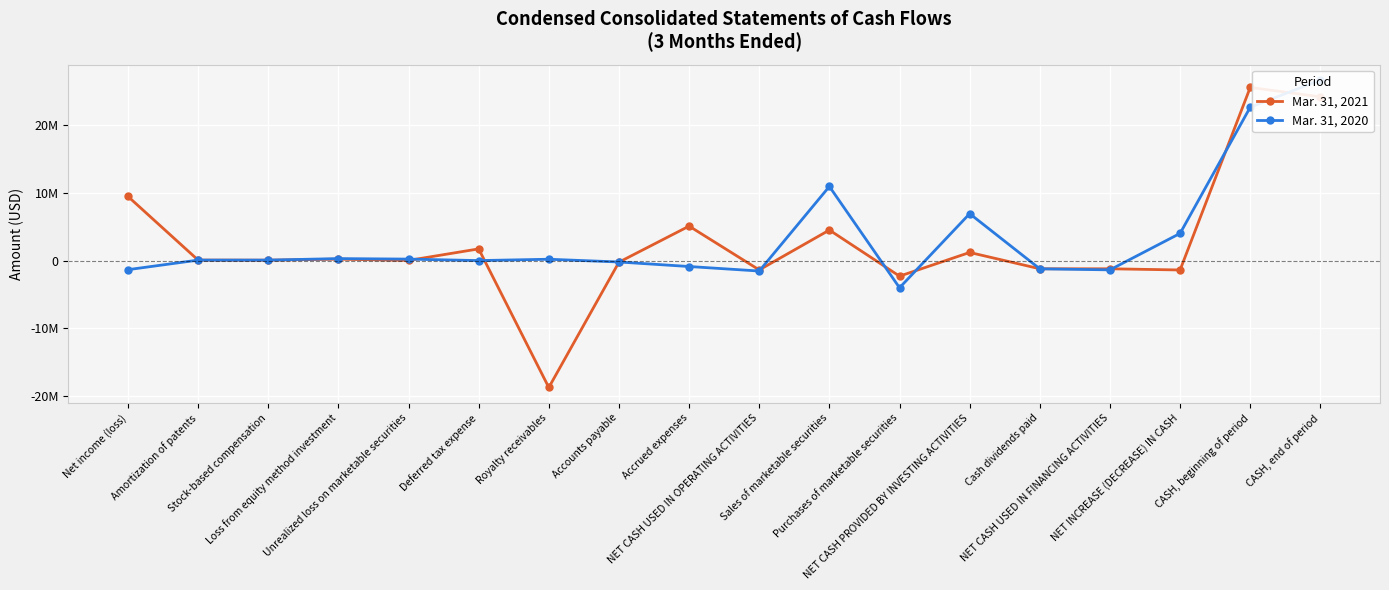

Reading left to right, transcribe all the data shown in this chart.

Mar. 31, 2021: Net income (loss)=9451000	Amortization of patents=74000	Stock-based compensation=59000	Loss from equity method investment=210000	Unrealized loss on marketable securities=23000	Deferred tax expense=1724000	Royalty receivables=-18692000	Accounts payable=-232000	Accrued expenses=5078000	NET CASH USED IN OPERATING ACTIVITIES=-1375000	Sales of marketable securities=4499000	Purchases of marketable securities=-2293000	NET CASH PROVIDED BY INVESTING ACTIVITIES=1198000	Cash dividends paid=-1206000	NET CASH USED IN FINANCING ACTIVITIES=-1206000	NET INCREASE (DECREASE) IN CASH=-1383000	CASH, beginning of period=25505000	CASH, end of period=24122000
Mar. 31, 2020: Net income (loss)=-1337000	Amortization of patents=72000	Stock-based compensation=72000	Loss from equity method investment=293000	Unrealized loss on marketable securities=220000	Deferred tax expense=0	Royalty receivables=199000	Accounts payable=-207000	Accrued expenses=-872000	NET CASH USED IN OPERATING ACTIVITIES=-1538000	Sales of marketable securities=10919000	Purchases of marketable securities=-4001000	NET CASH PROVIDED BY INVESTING ACTIVITIES=6910000	Cash dividends paid=-1211000	NET CASH USED IN FINANCING ACTIVITIES=-1365000	NET INCREASE (DECREASE) IN CASH=4007000	CASH, beginning of period=22587000	CASH, end of period=26594000